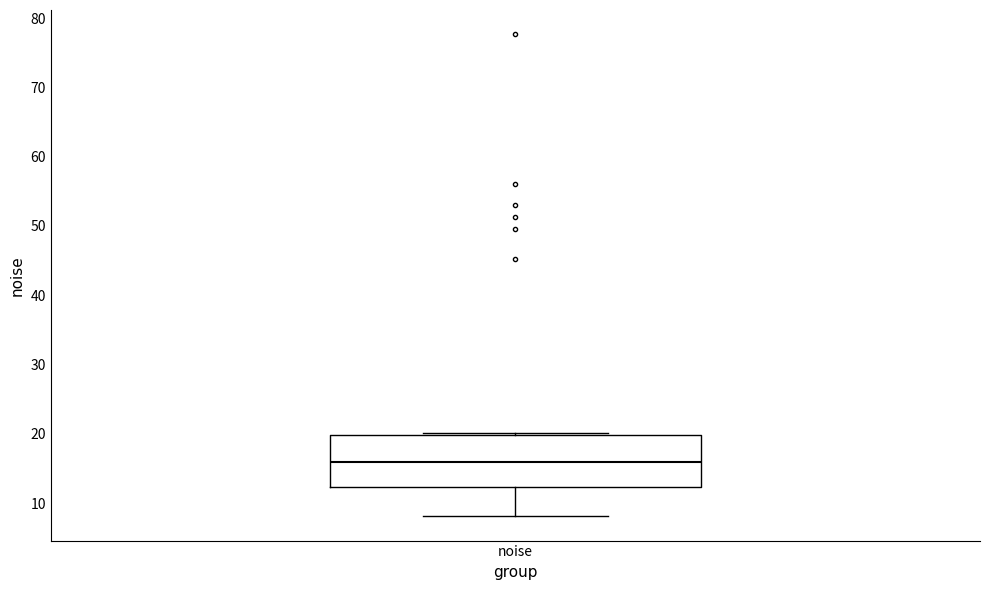

Where is the upper edge of the box for noise on the y-axis? The values are not printed on the chart, so give them approximately, as read against the axis.

20